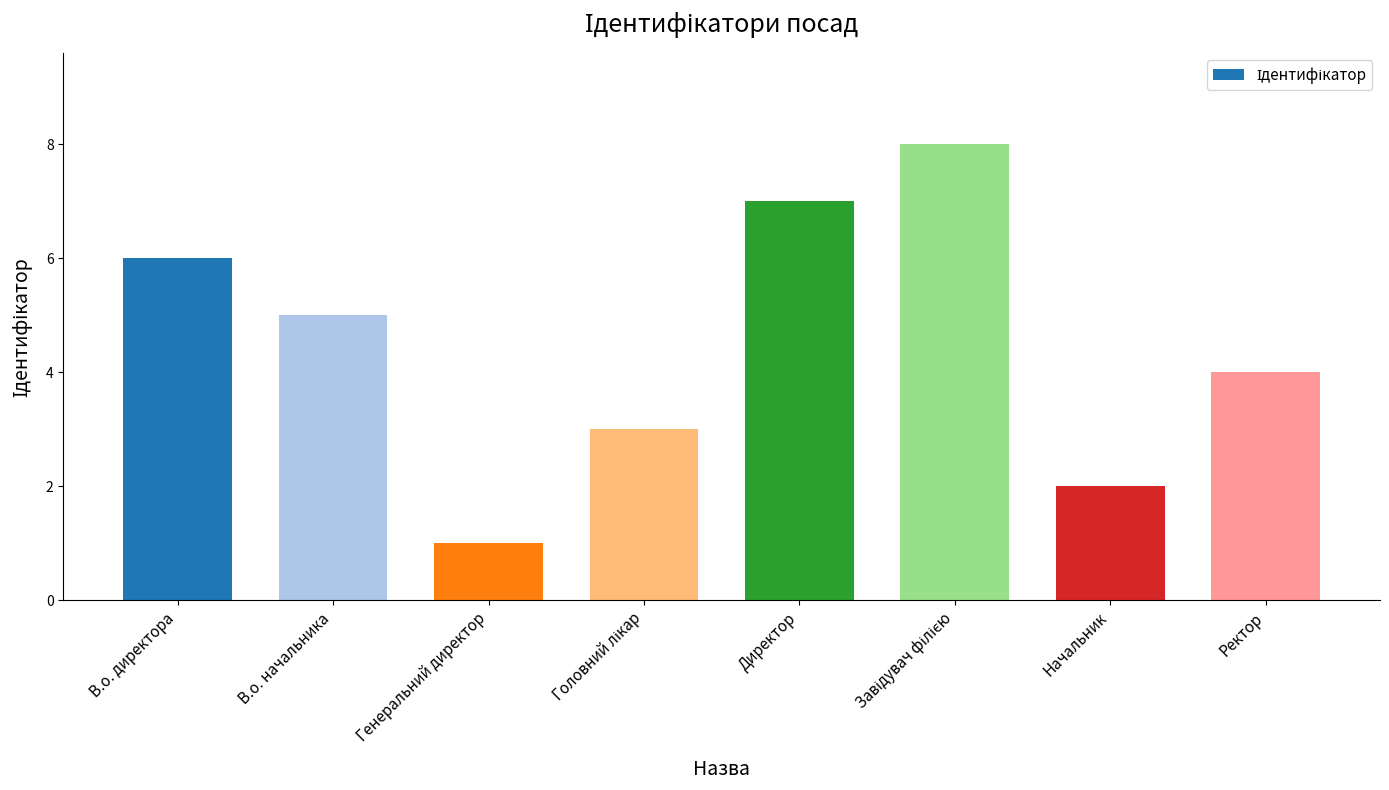

What is the label of the 8th bar from the left?

Ректор